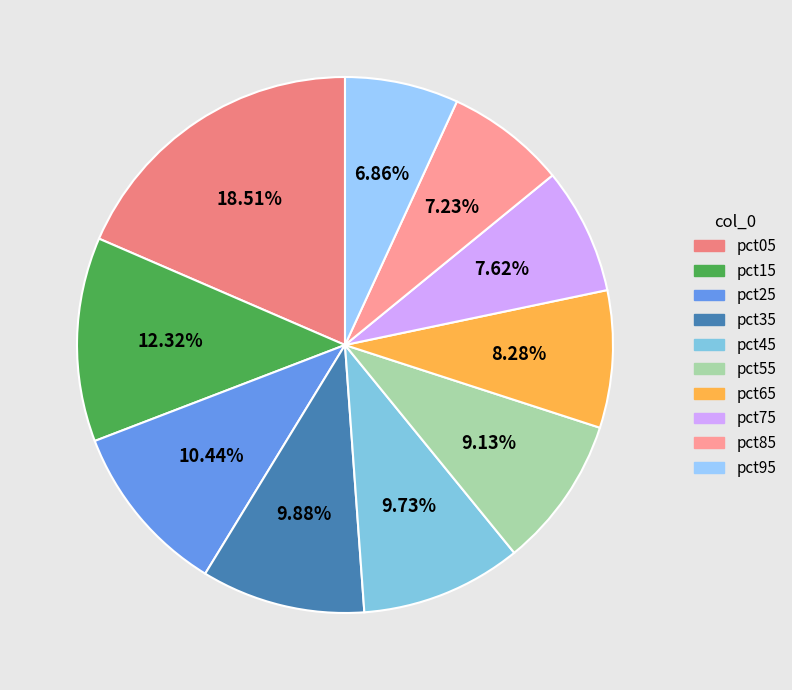

To the nearest percent, what is the average slice percentage?

10%